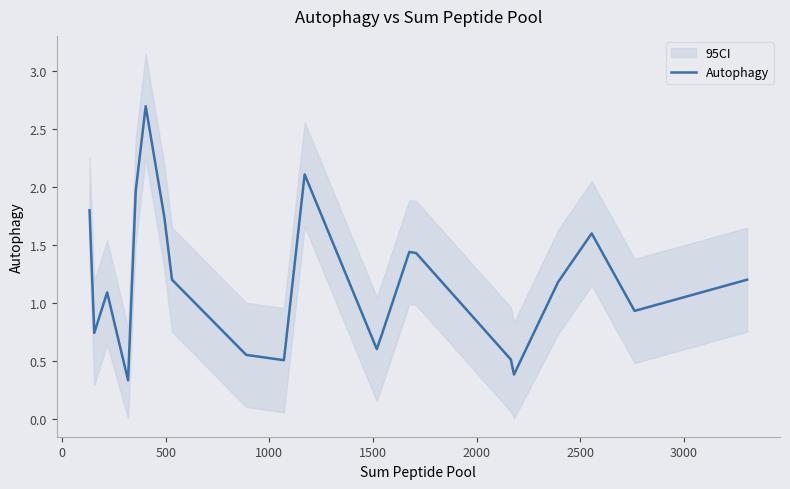

What is the average value?

1.2